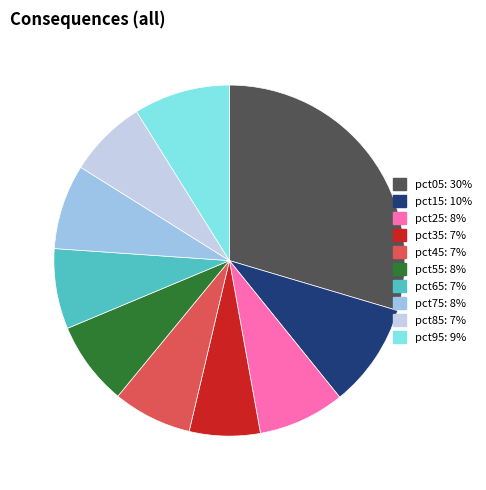

Is it true that pct65 is 13% of the pie?

False